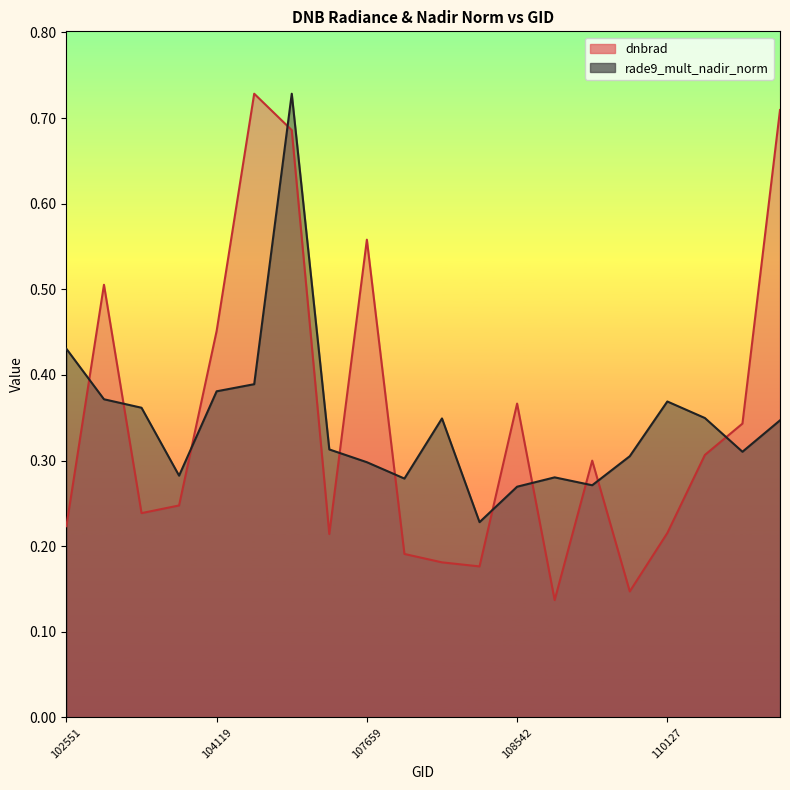

True or false: dnbrad has more than 1 interior local peaks.

True